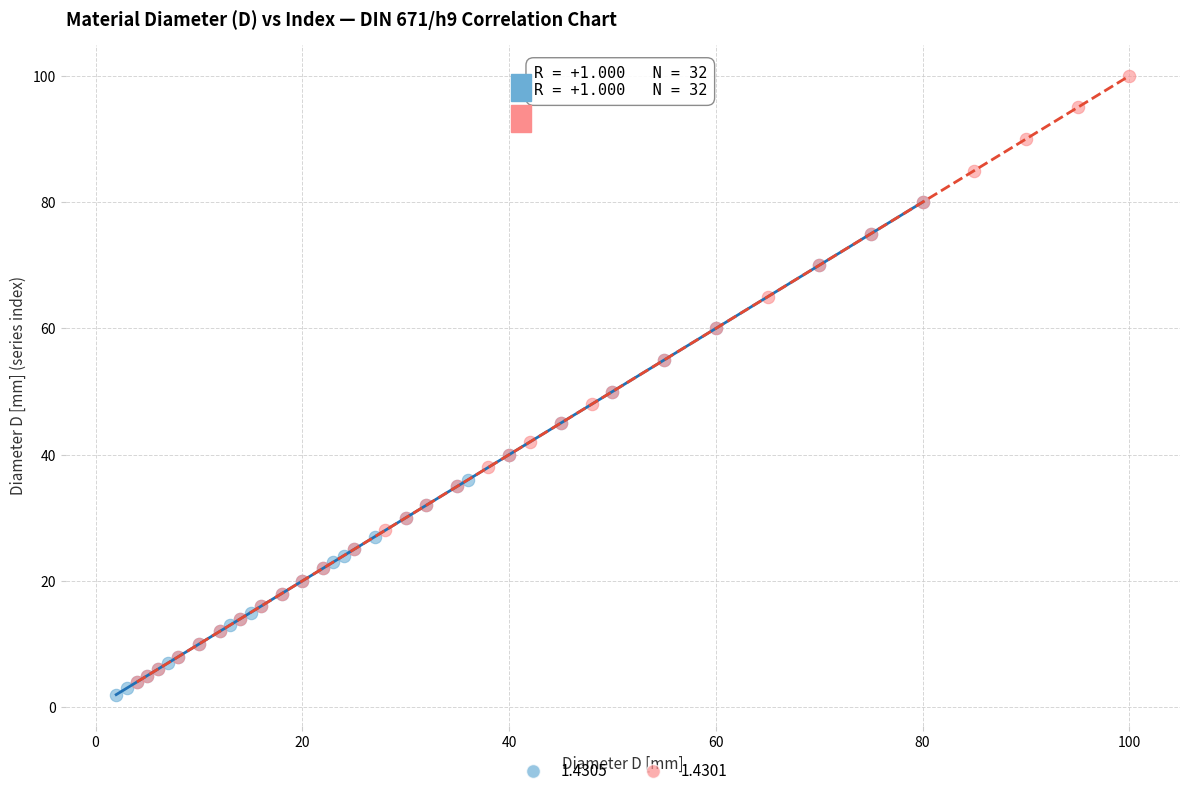

What are all the series names shown in the legend?

1.4305, 1.4301